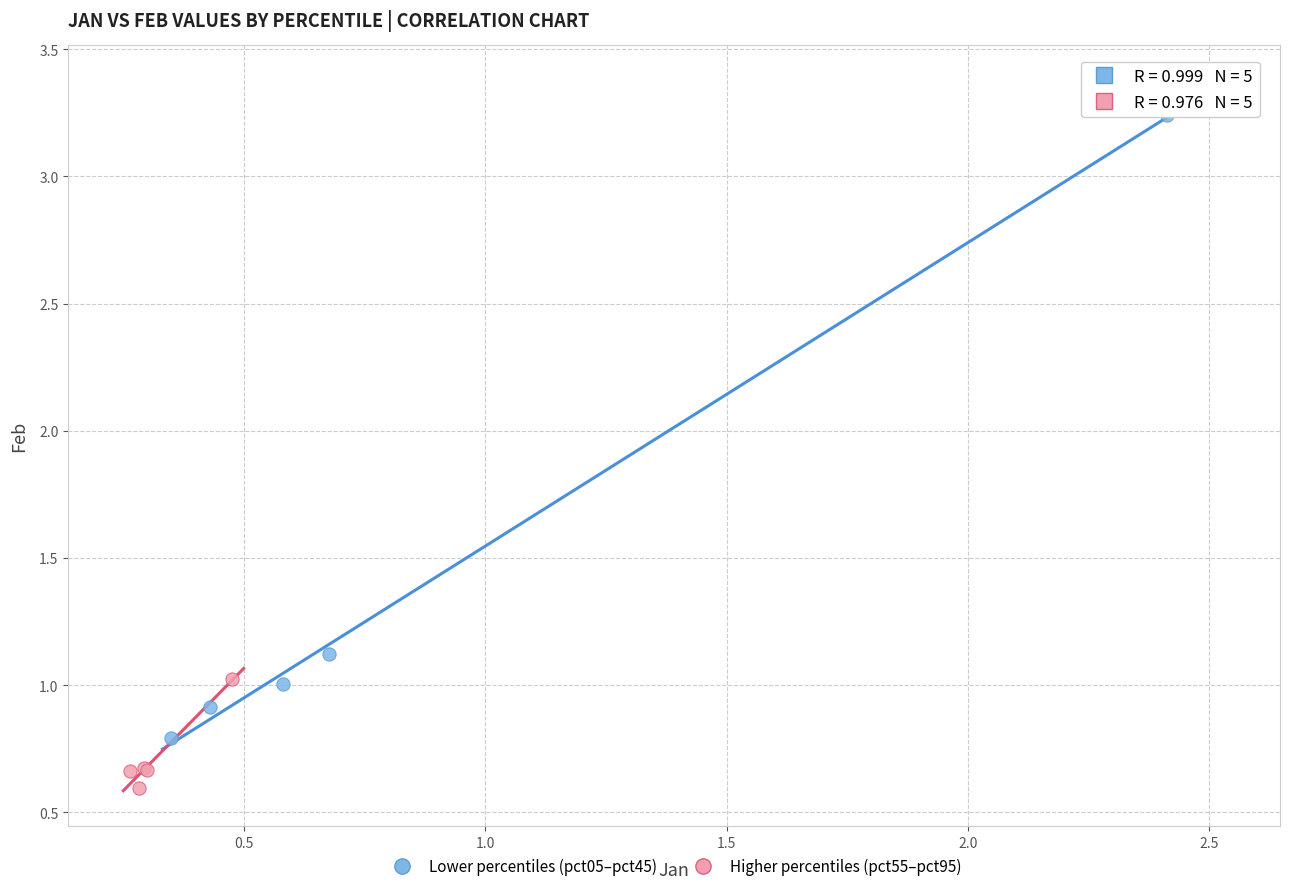

What are all the series names shown in the legend?

Lower percentiles (pct05–pct45), Higher percentiles (pct55–pct95)